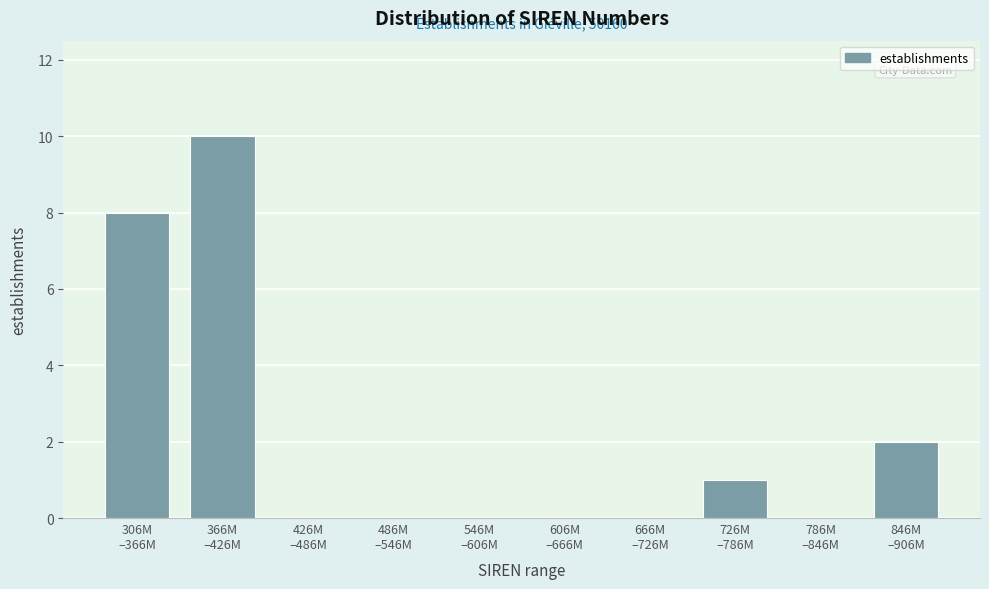

What is the maximum value shown in the chart?

10